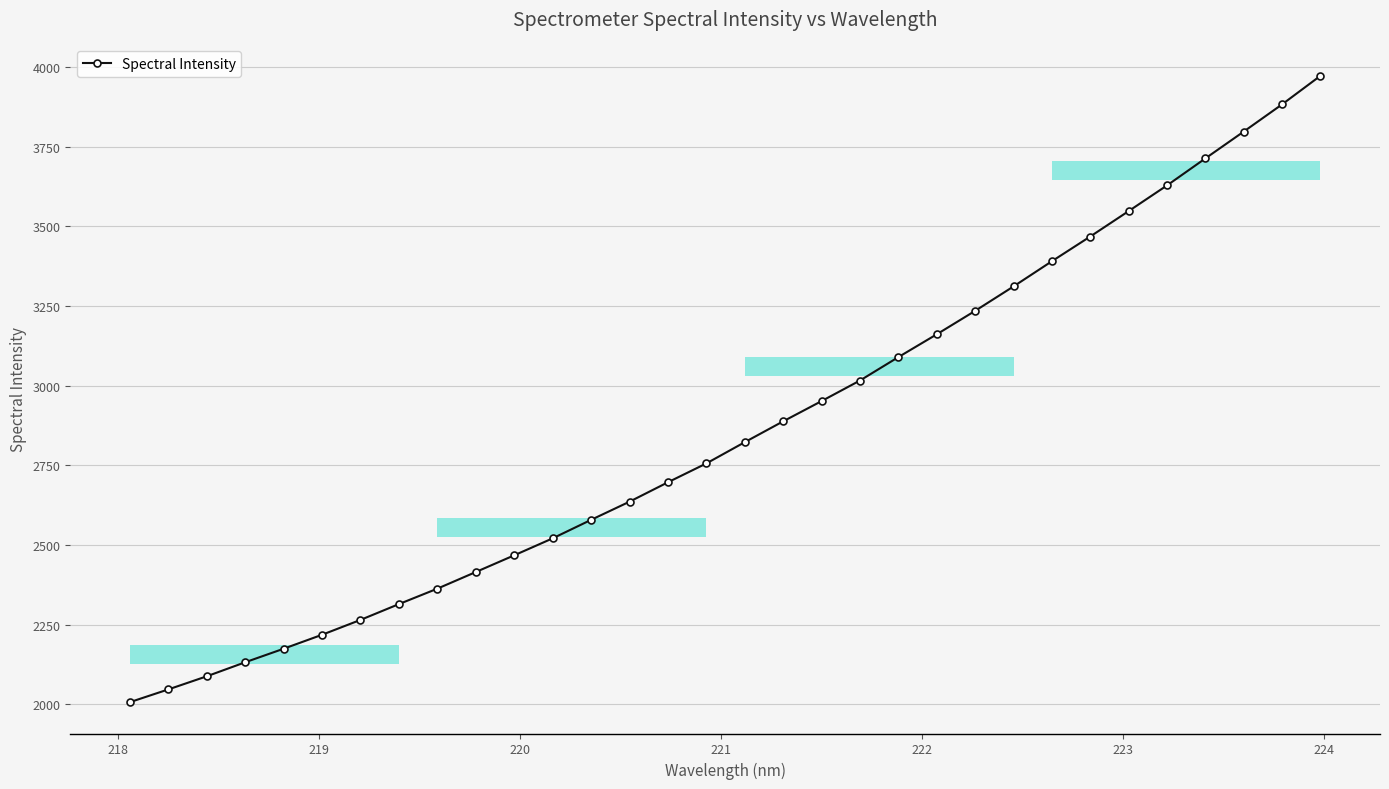

What is the value of the 2nd point from the left?

2046.2